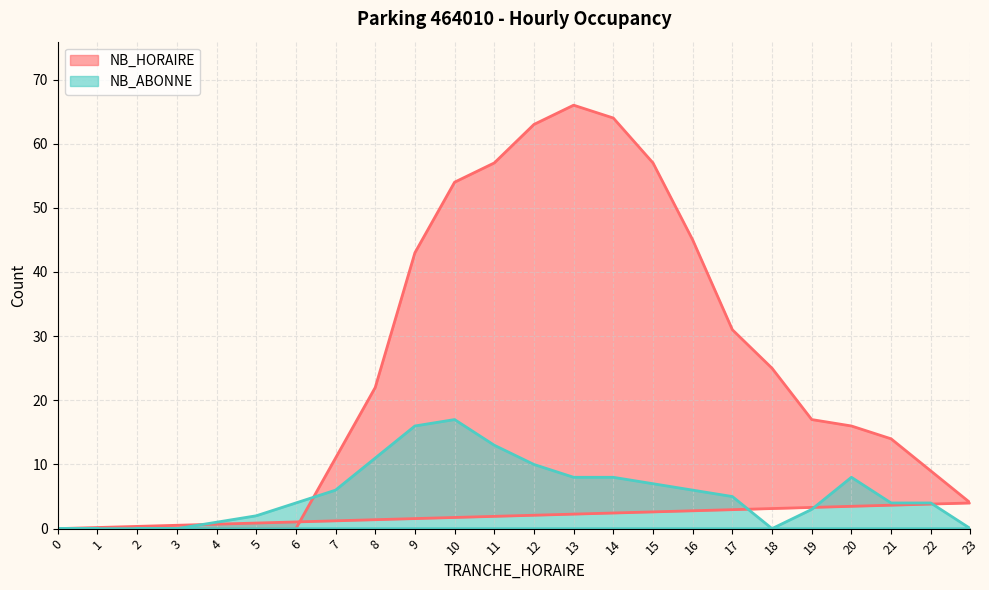

At which category does NB_ABONNE reach its first local valley?

18